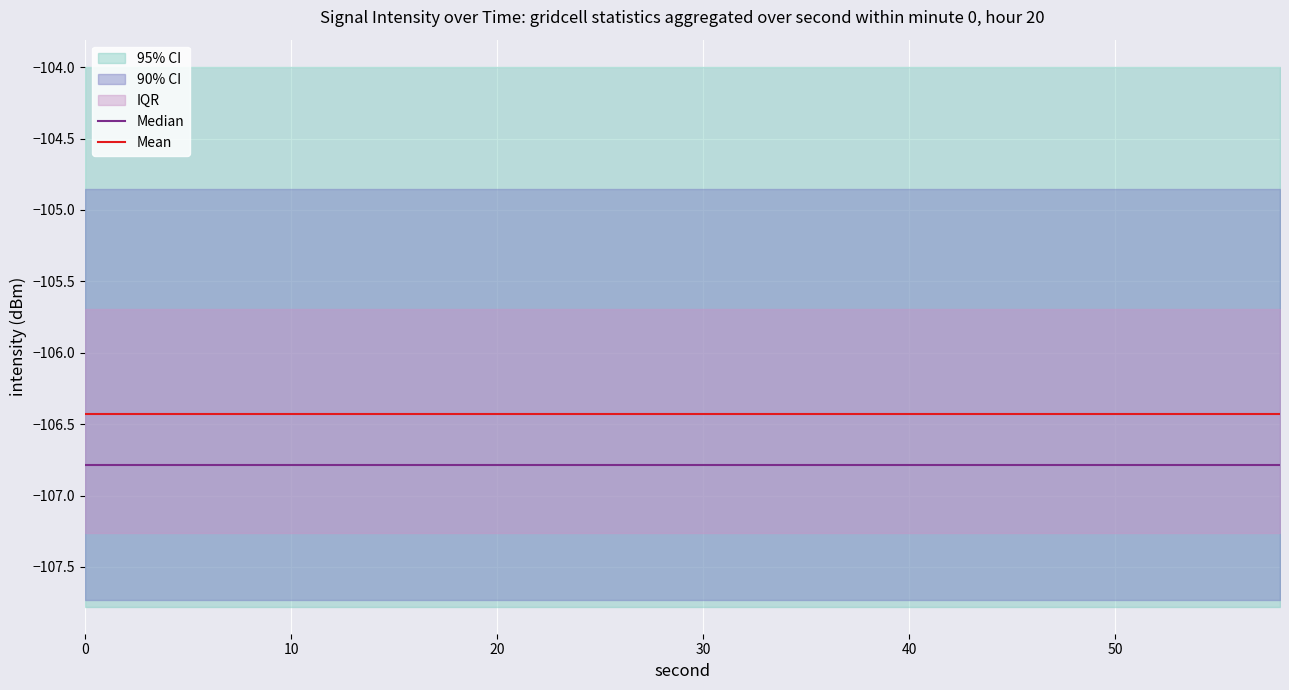

How many categories are shown in the chart?

30